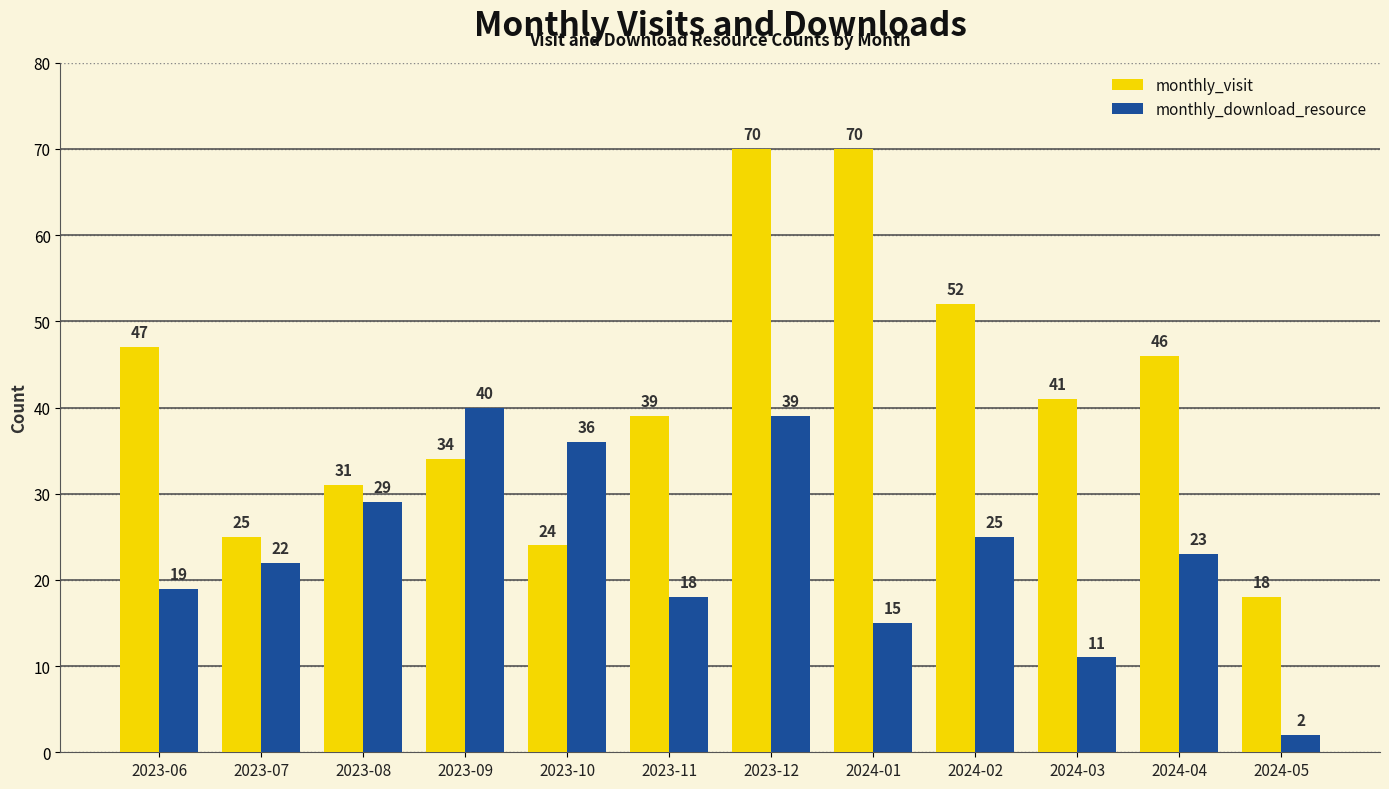

Which series has the largest total across all categories?

monthly_visit